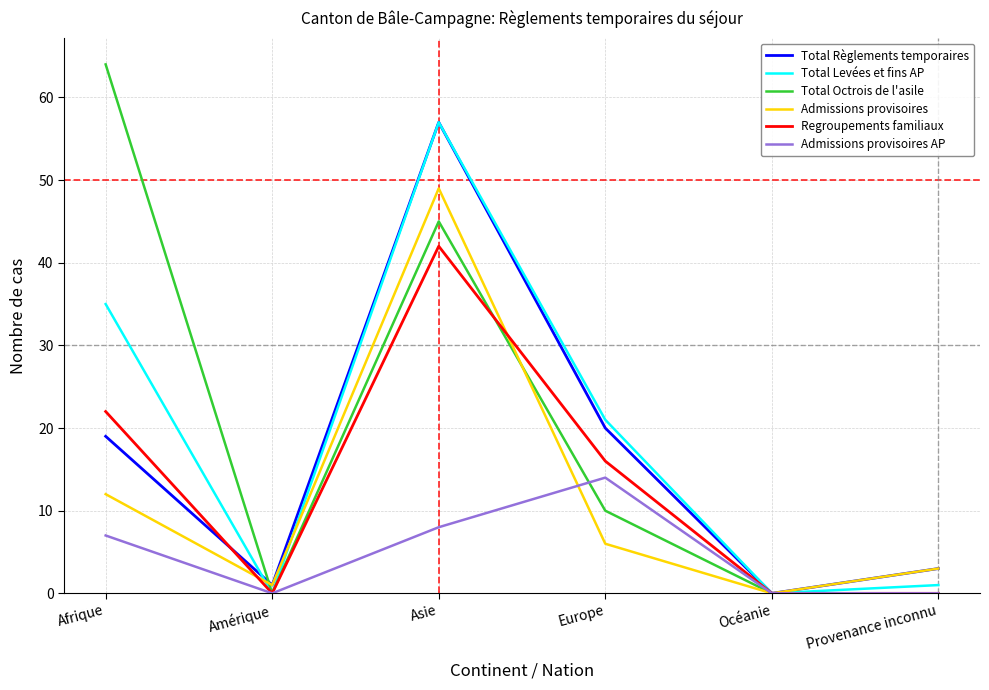

How many lines are shown in the chart?

6